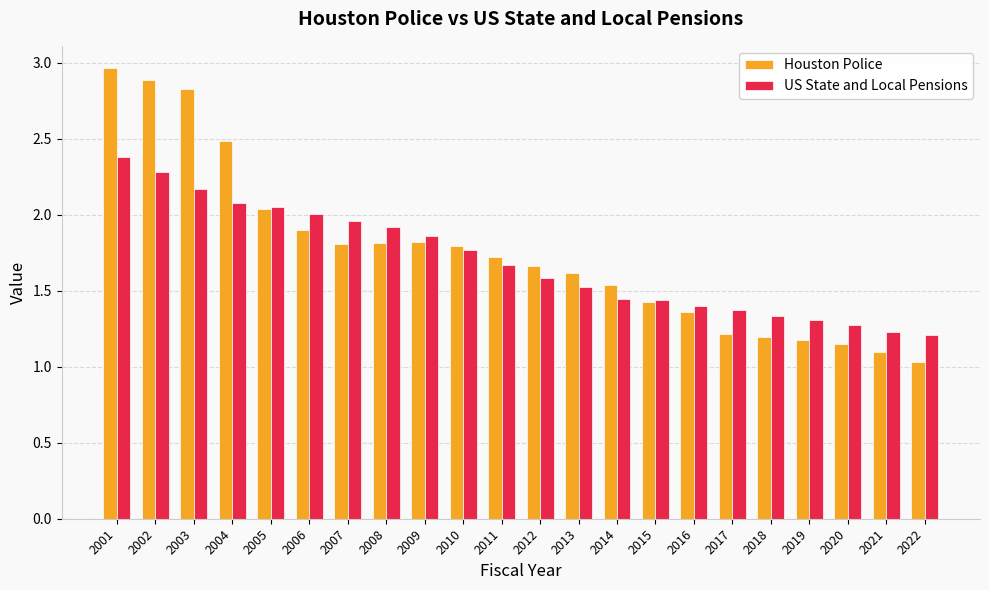

What is the approximate value of Houston Police at 2007?

1.8